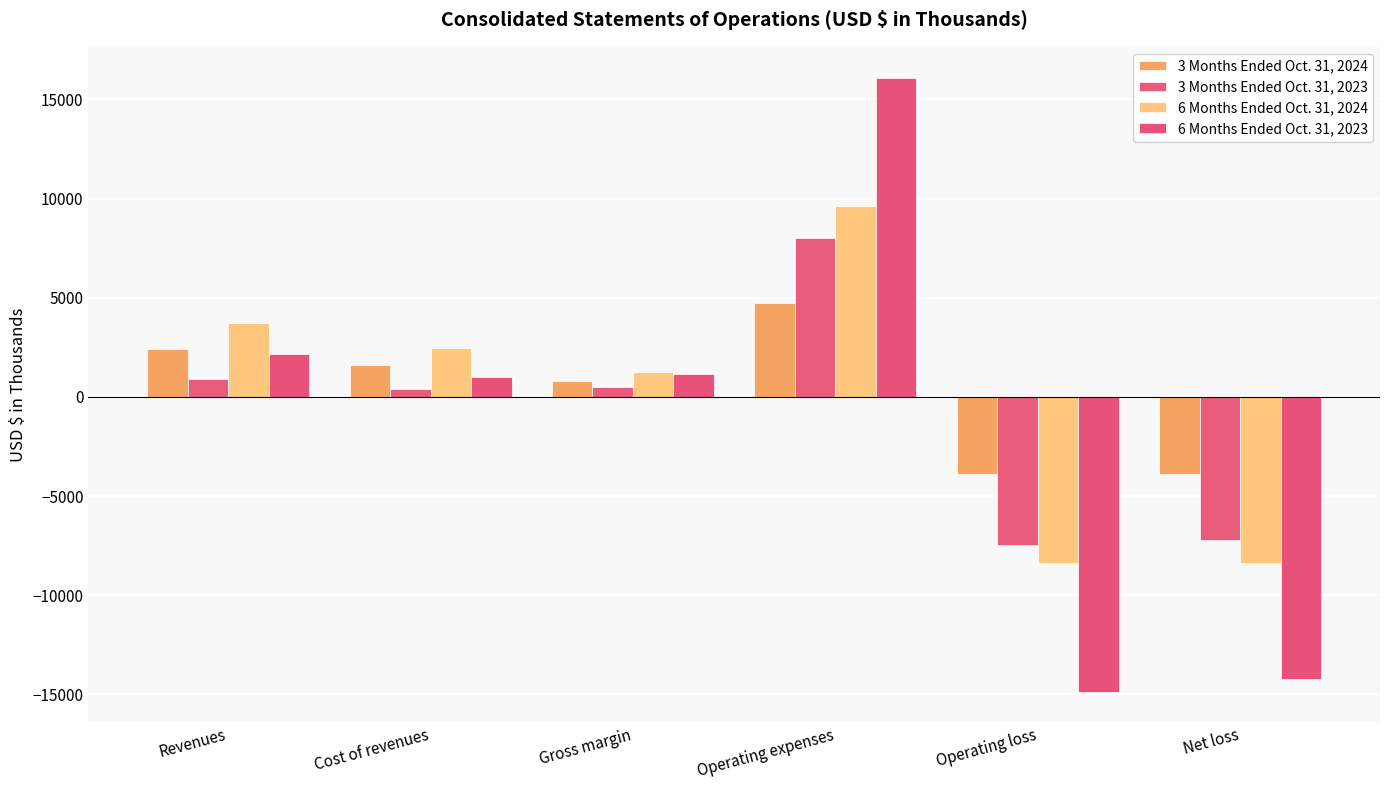

Which category has the lowest value in the 6 Months Ended Oct. 31, 2024 series?

Operating loss